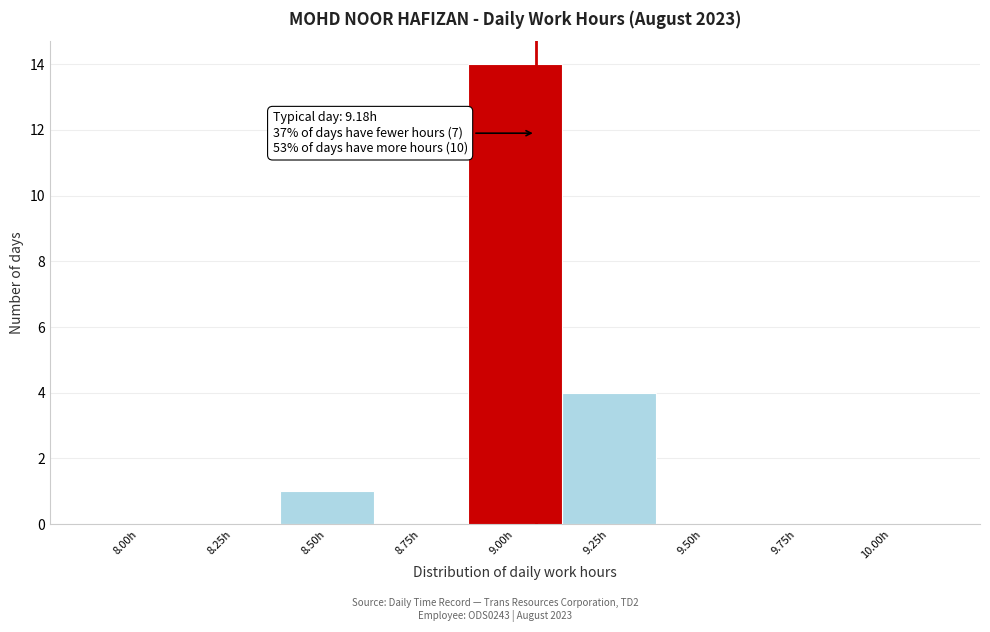

Reading left to right, what are all the values shown in this chart?

8.00h=0	8.25h=0	8.50h=1	8.75h=0	9.00h=14	9.25h=4	9.50h=0	9.75h=0	10.00h=0